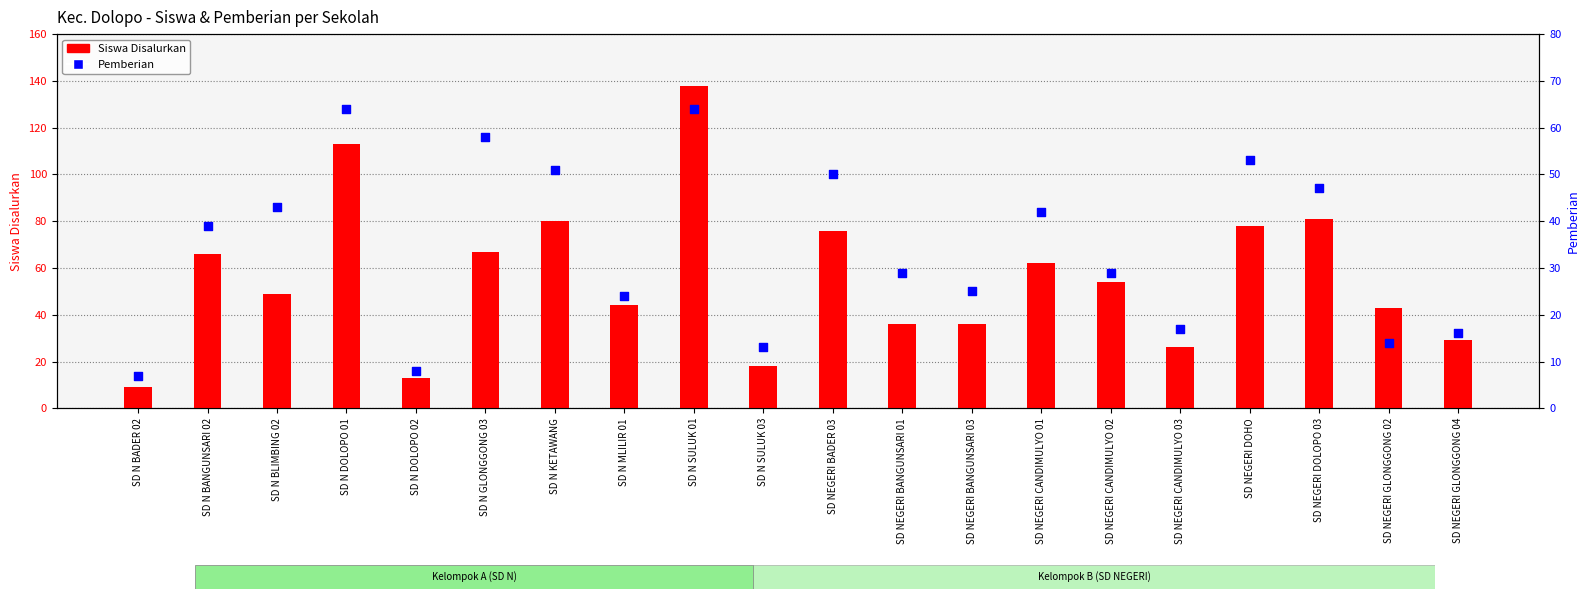

Which series has the largest Y range (max minus min)?

Siswa Disalurkan